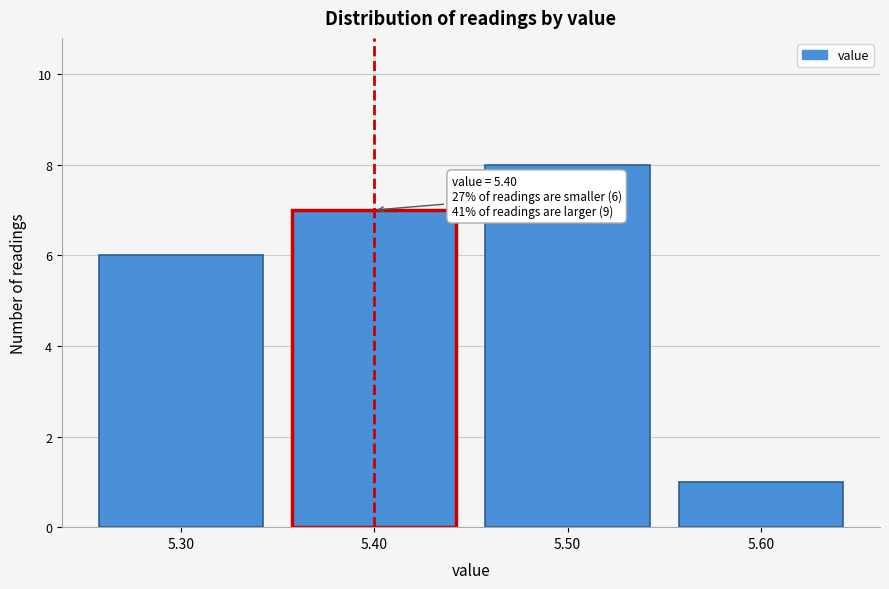

Which range on the x-axis has the tallest bar?

5.45 to 5.55